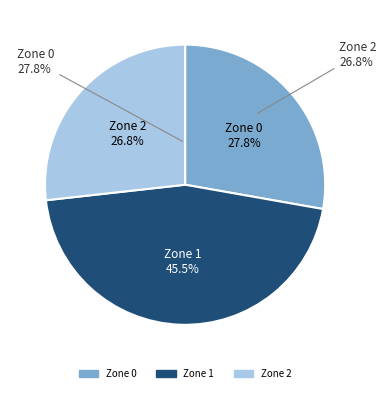

Is it true that Zone 0 is 22% of the pie?

False